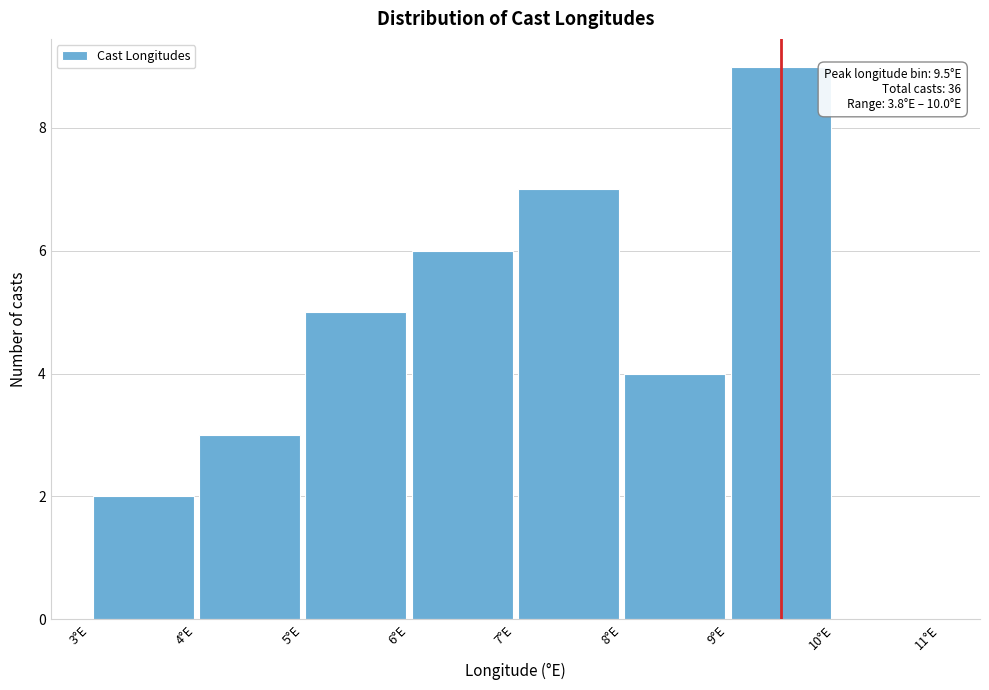

Which range on the x-axis has the tallest bar?

9 to 10